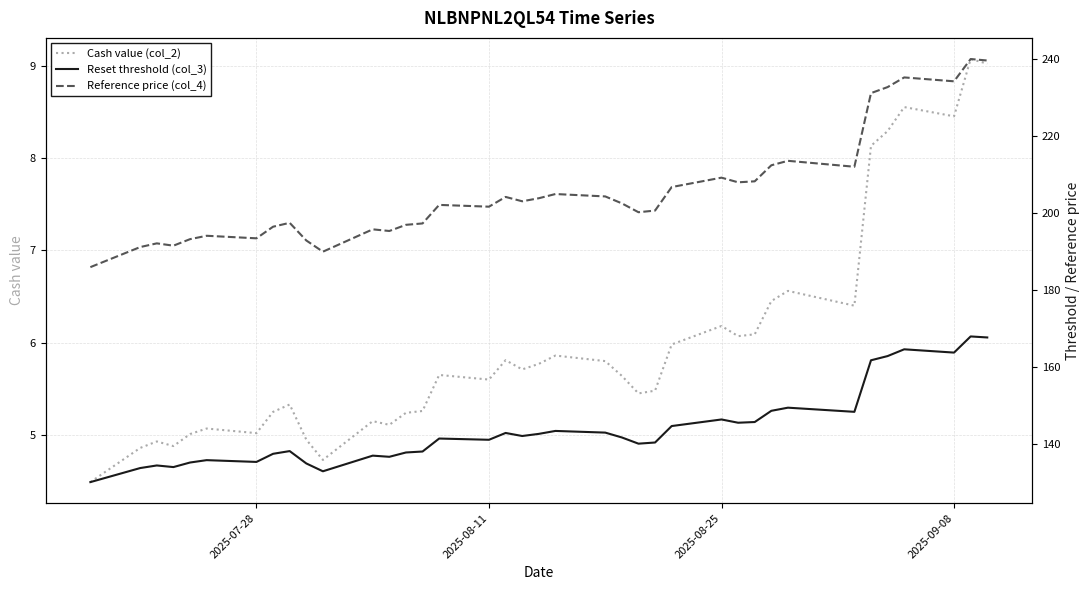

Count the number of categories in the chart.

38